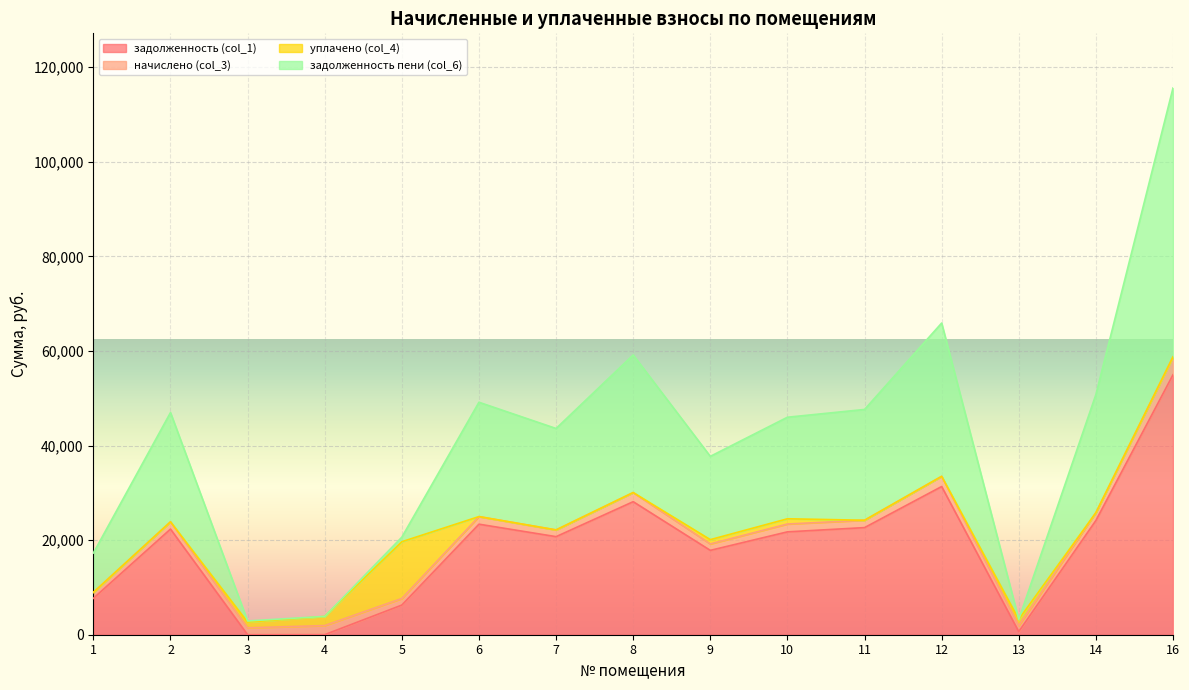

List the labels in order of задолженность (col_1) value, largest first.

16, 12, 8, 14, 6, 11, 2, 10, 7, 9, 1, 5, 13, 4, 3